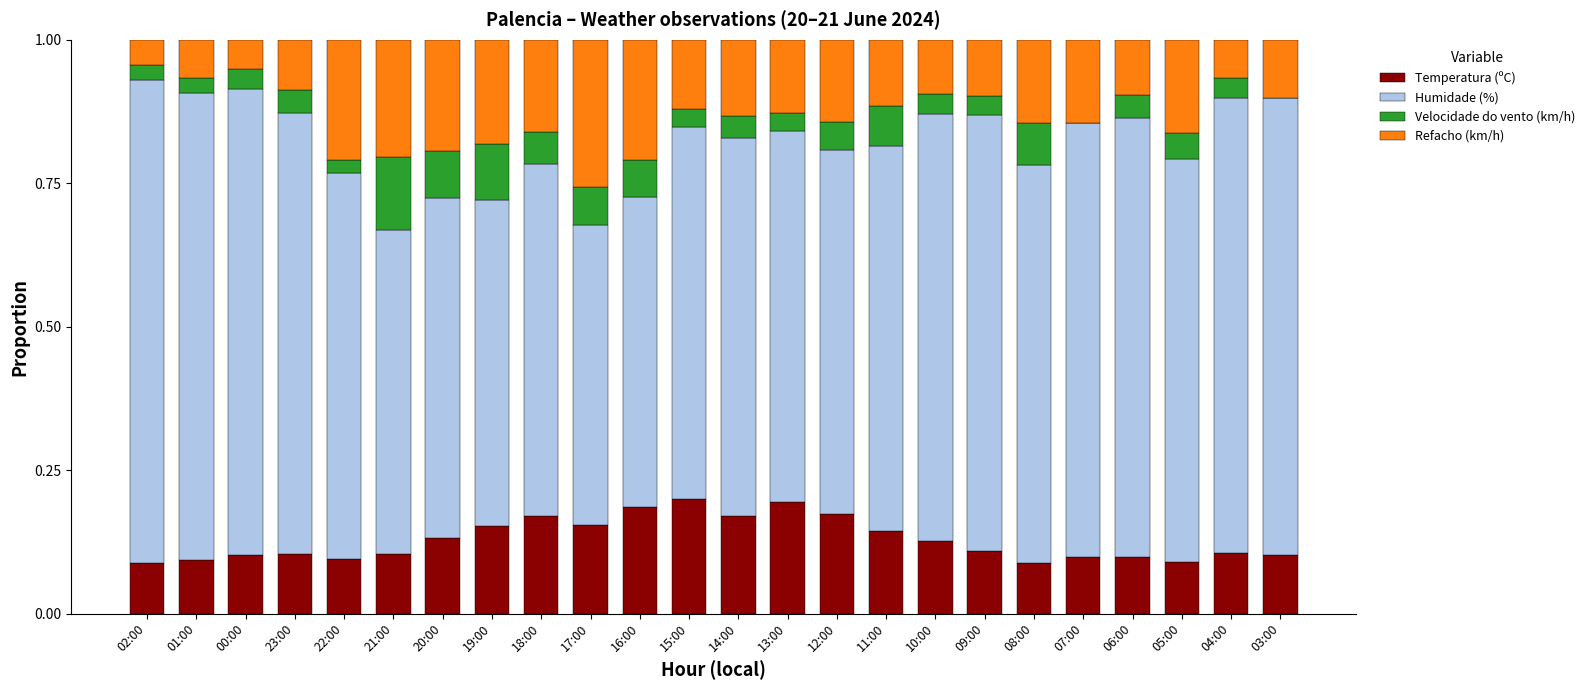

The Temperatura (ºC) series shows 0.1 at 00:00. True or false?

True